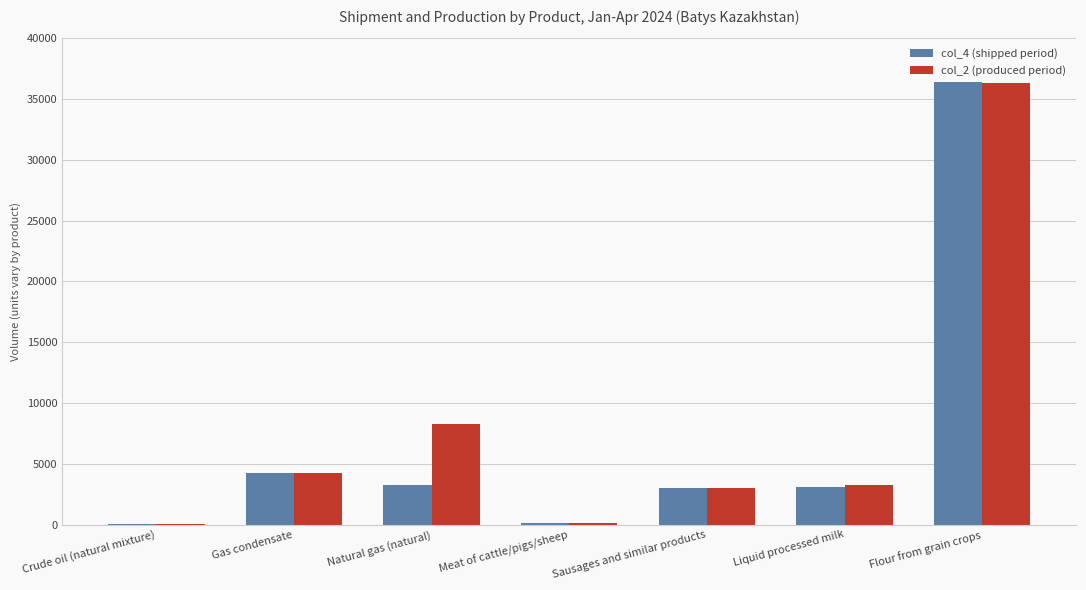

True or false: col_4 (shipped period) has a value of 5522.2 at Liquid processed milk.

False